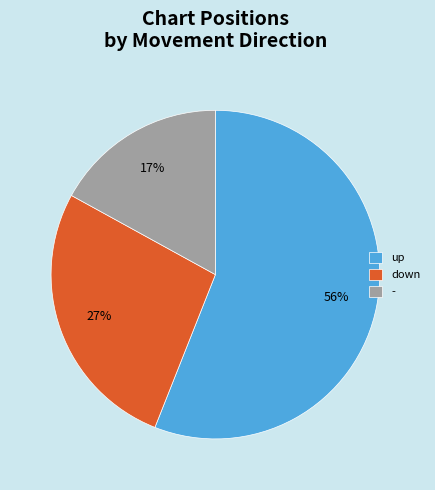

Rank the categories by value from highest to lowest.

up, down, -